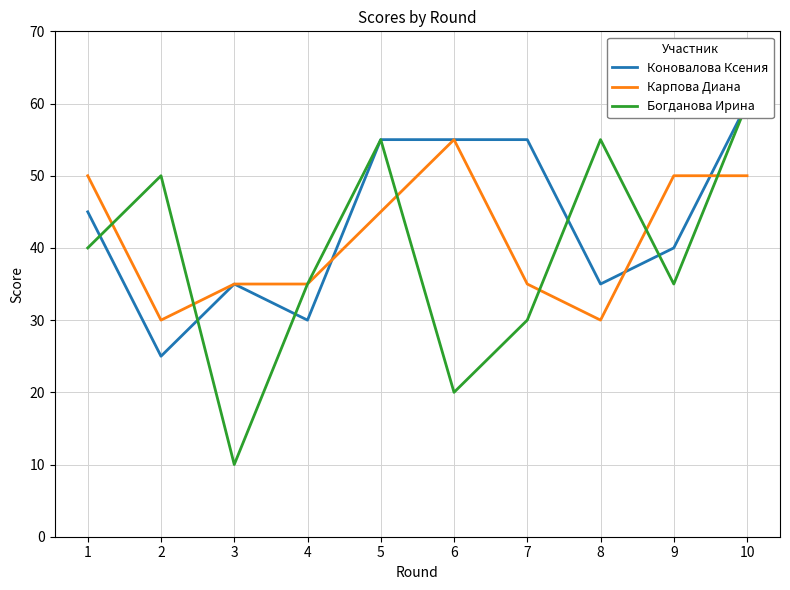

The Коновалова Ксения series shows 45 at 1. True or false?

True